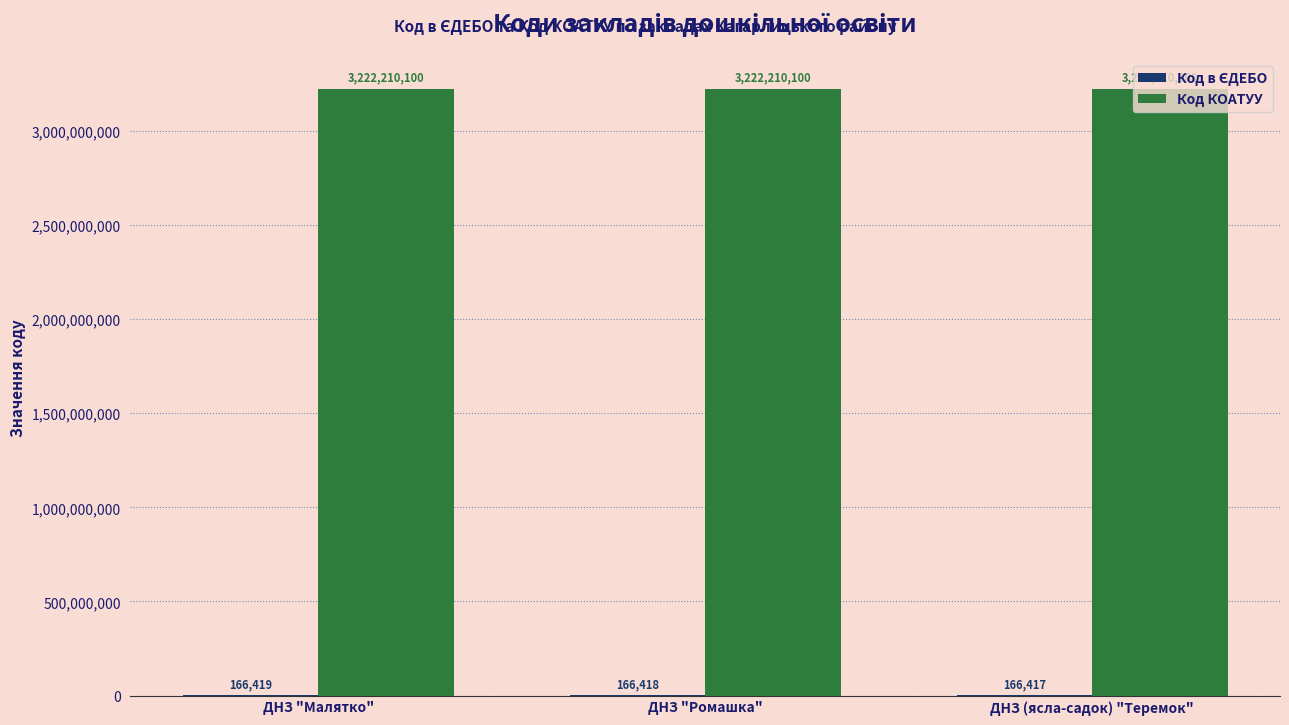

Are the bars grouped side by side (vs. stacked)?

Yes